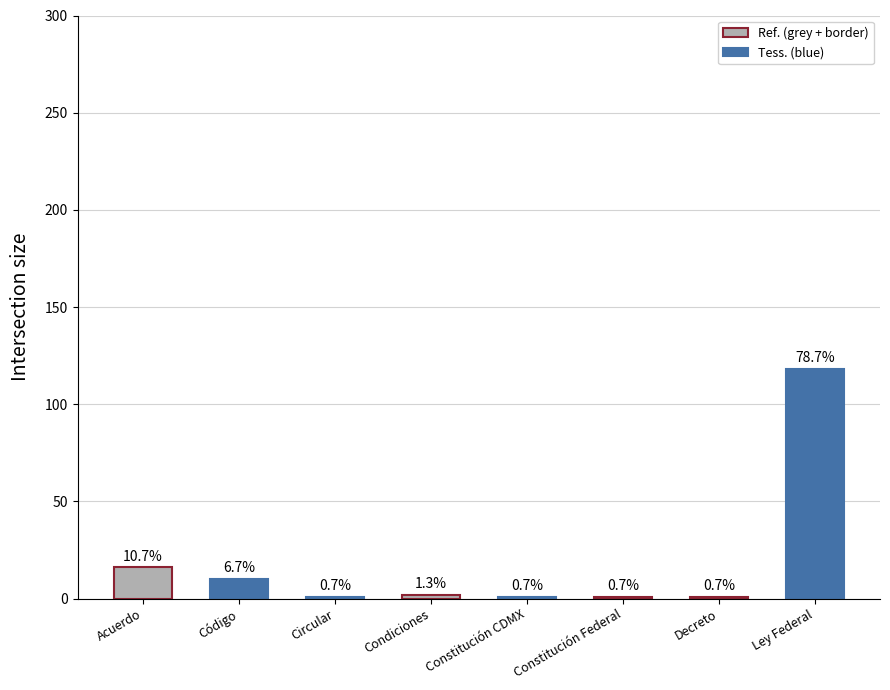

What is the label of the 2nd bar from the right?

Decreto